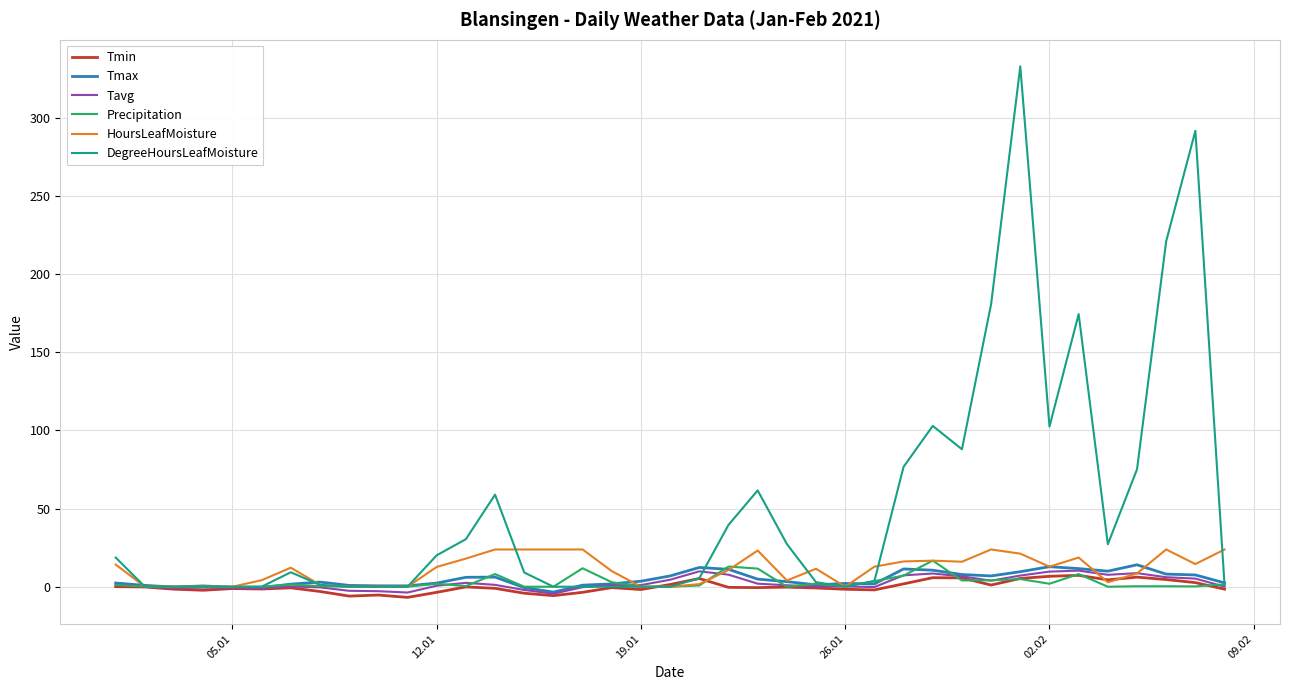

Which series has the largest range (max minus min)?

DegreeHoursLeafMoisture